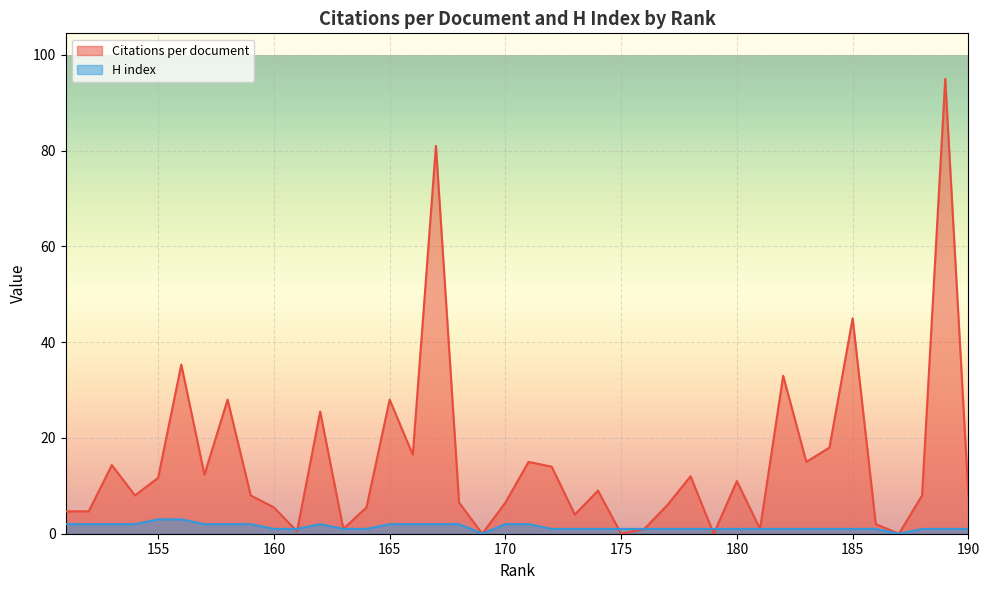

How many intersections are there between Citations per document and H index?

5